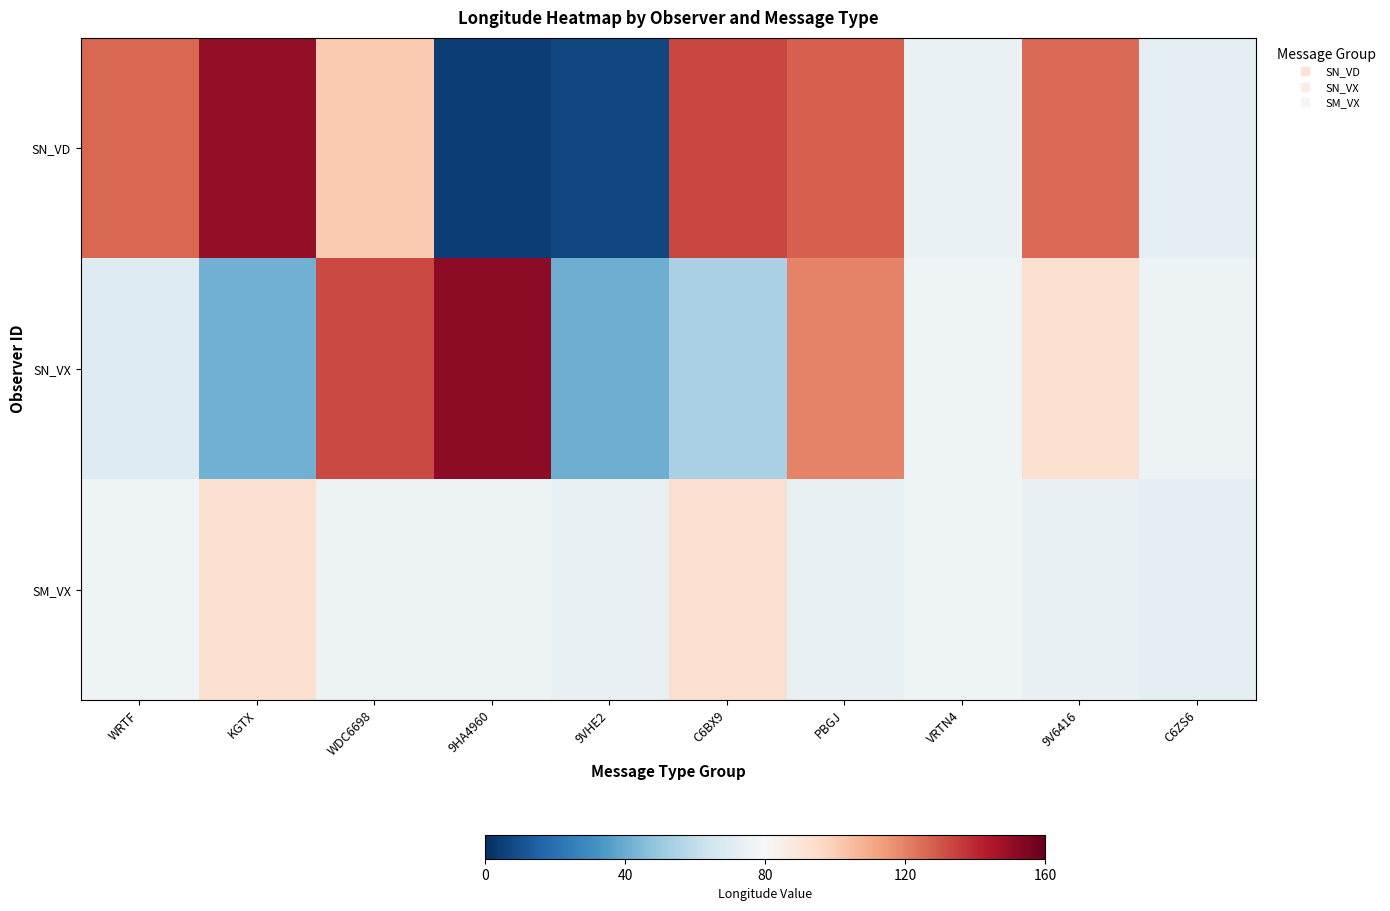

Which series has the widest spread of values?

SN_VD